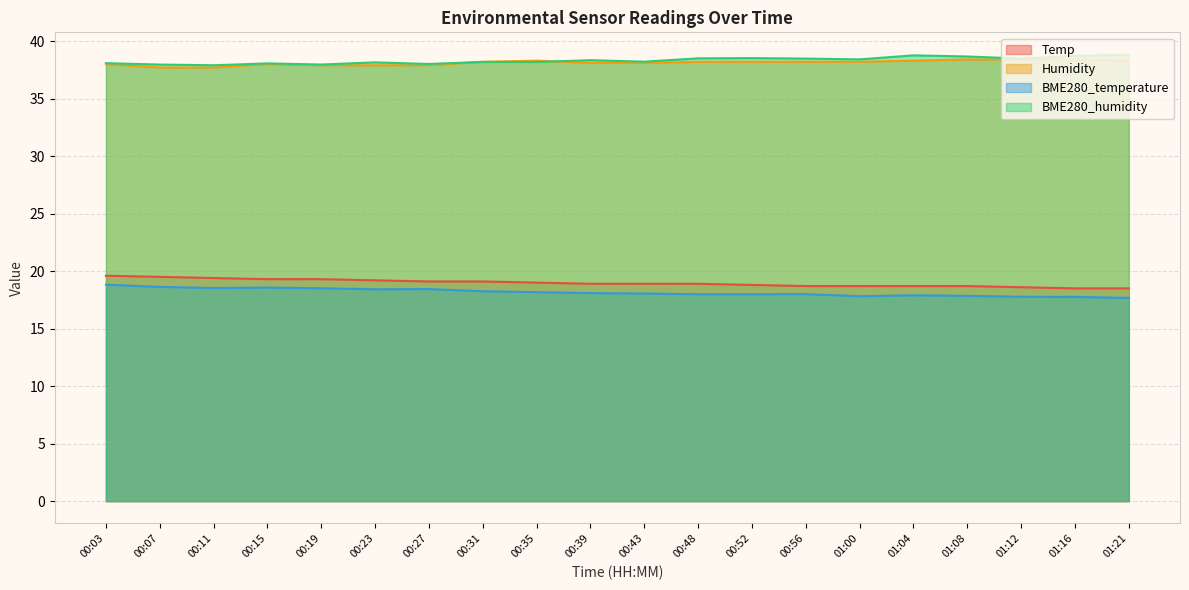

What is the sum of the BME280_humidity values at 00:07 and 00:03?

76.0